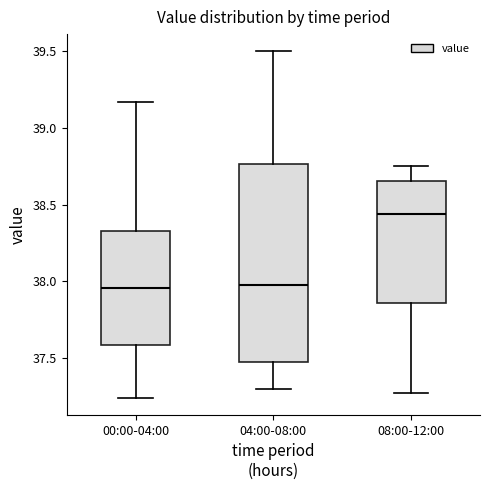

Reading left to right, transcribe this box plot: for each box, give where its median line is, the range the box spans, and where its two whiskers end, as read against the y-axis. The values are not printed on the chart, so give them approximately, as read against the axis.

00:00-04:00: median 37.95, box 37.60 to 38.35, whiskers 37.25 to 39.15
04:00-08:00: median 38.00, box 37.45 to 38.75, whiskers 37.30 to 39.50
08:00-12:00: median 38.45, box 37.85 to 38.65, whiskers 37.25 to 38.75